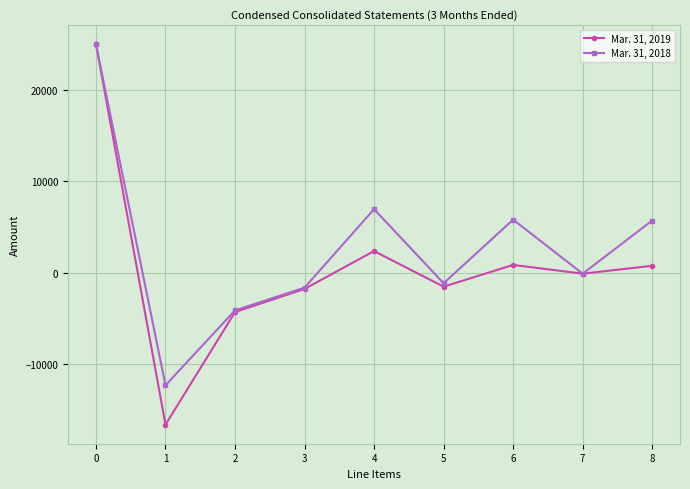

Is it true that Mar. 31, 2019 equals -1122 at 2?

False